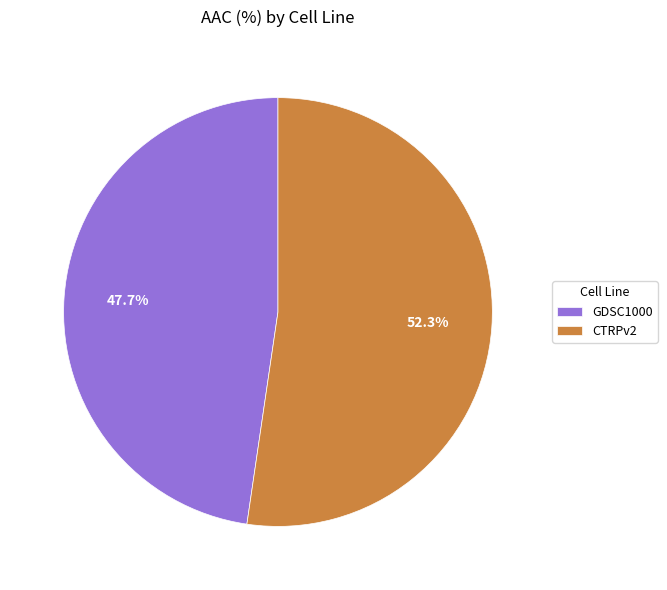

Rank the categories by value from lowest to highest.

GDSC1000, CTRPv2